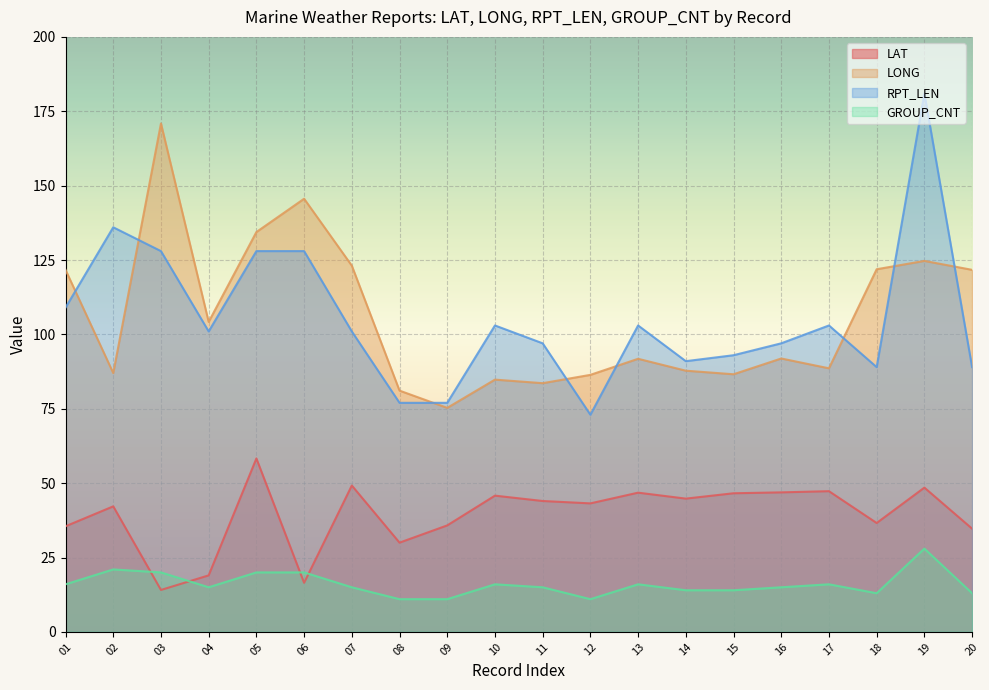

What is the minimum value for LAT?

14.1